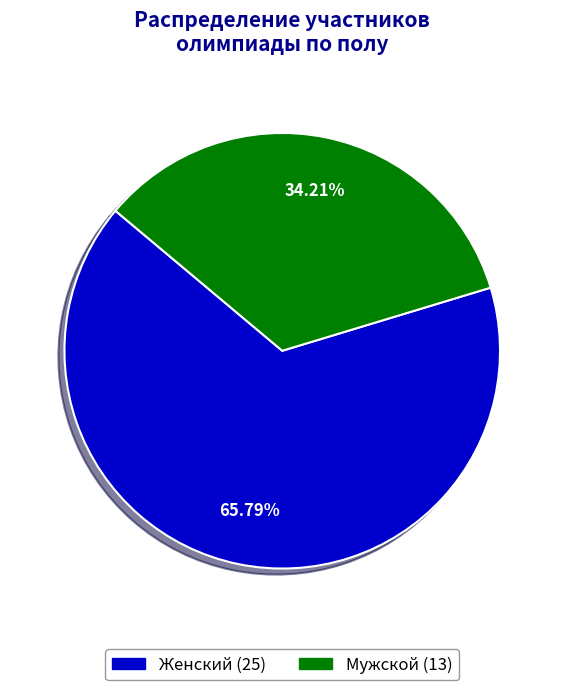

Count the number of slices in the pie.

2